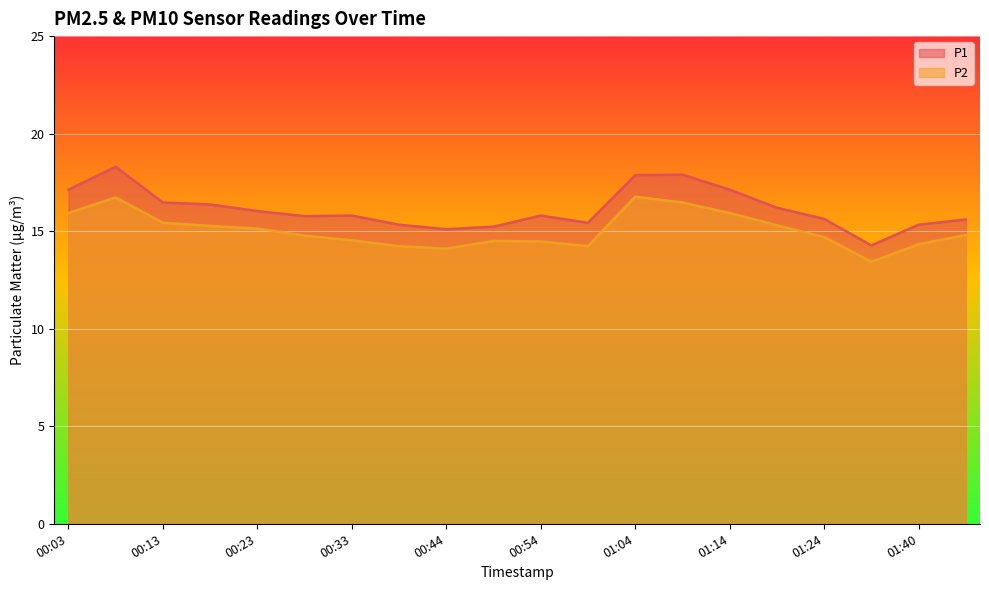

Is the value of P1 at 01:04 greater than the value of P2 at 00:44?

Yes